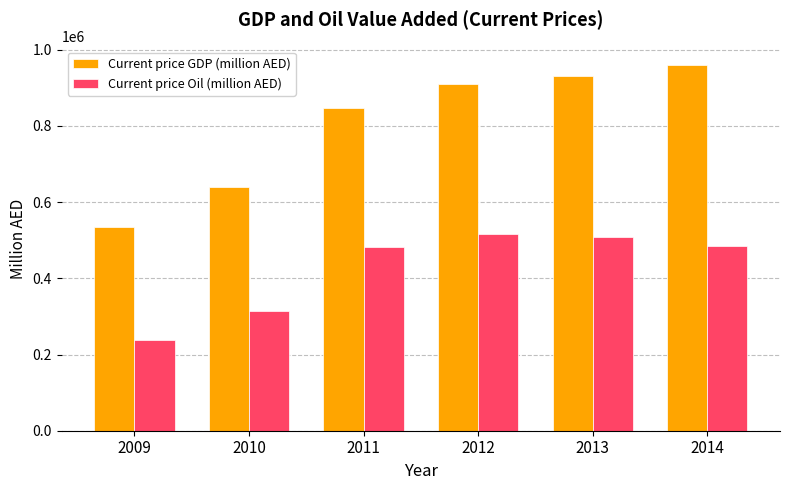

The value of Current price Oil (million AED) at 2011 is 719150.6. True or false?

False